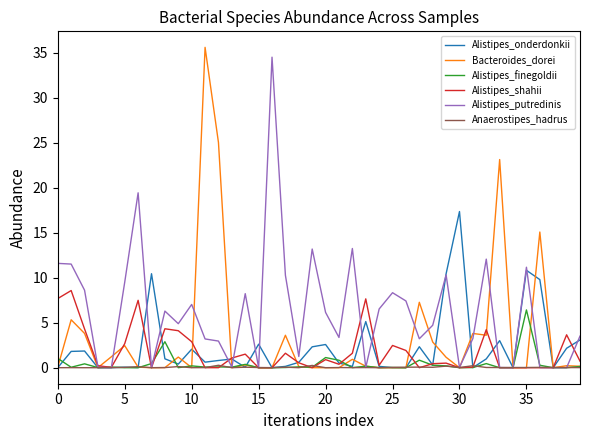

What is the highest value of the Alistipes_shahii series?

8.6